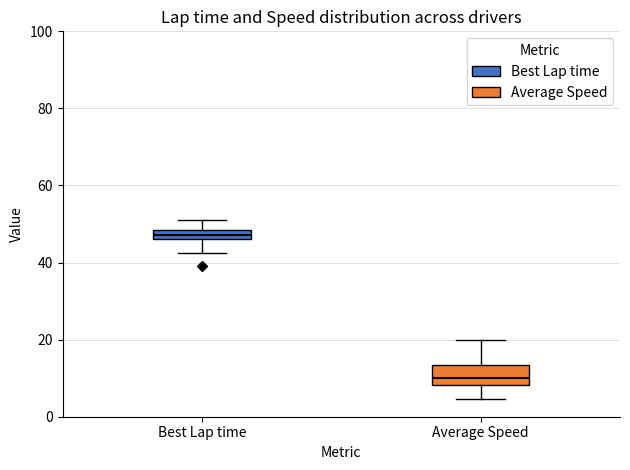

Which box's median line is the lowest?

Average Speed